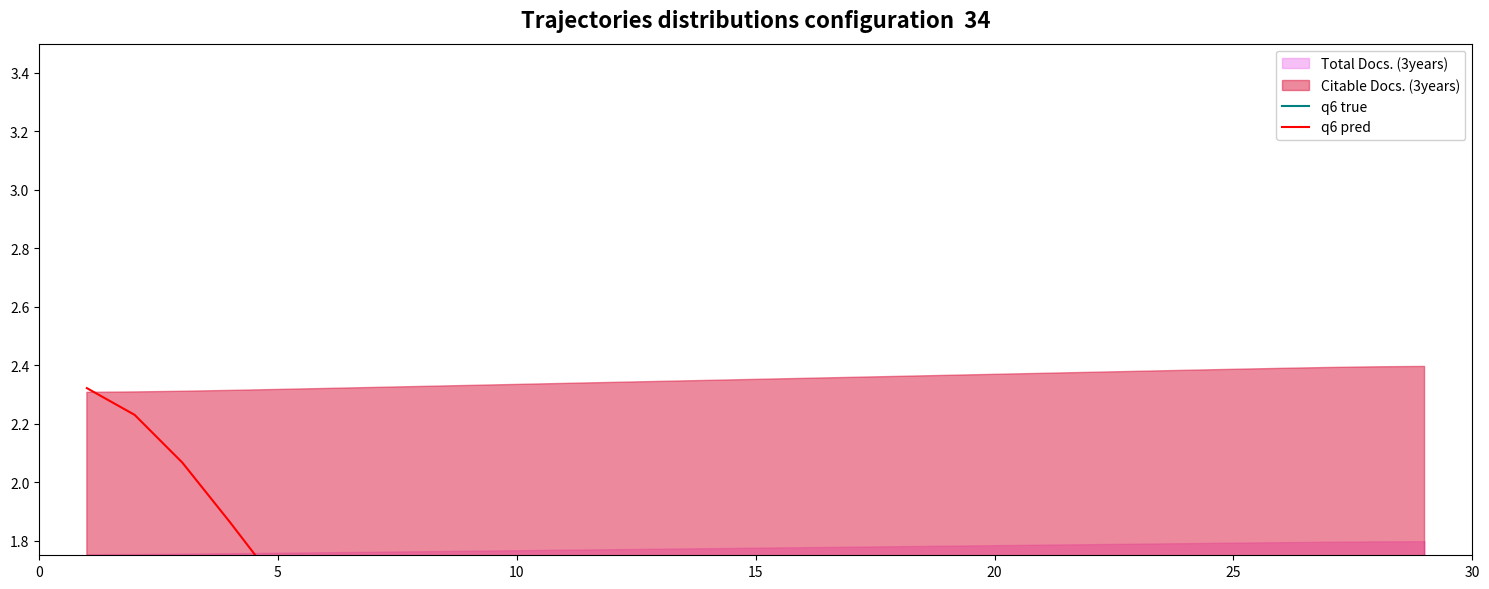

True or false: q6 pred and q6 true cross at least once.

False